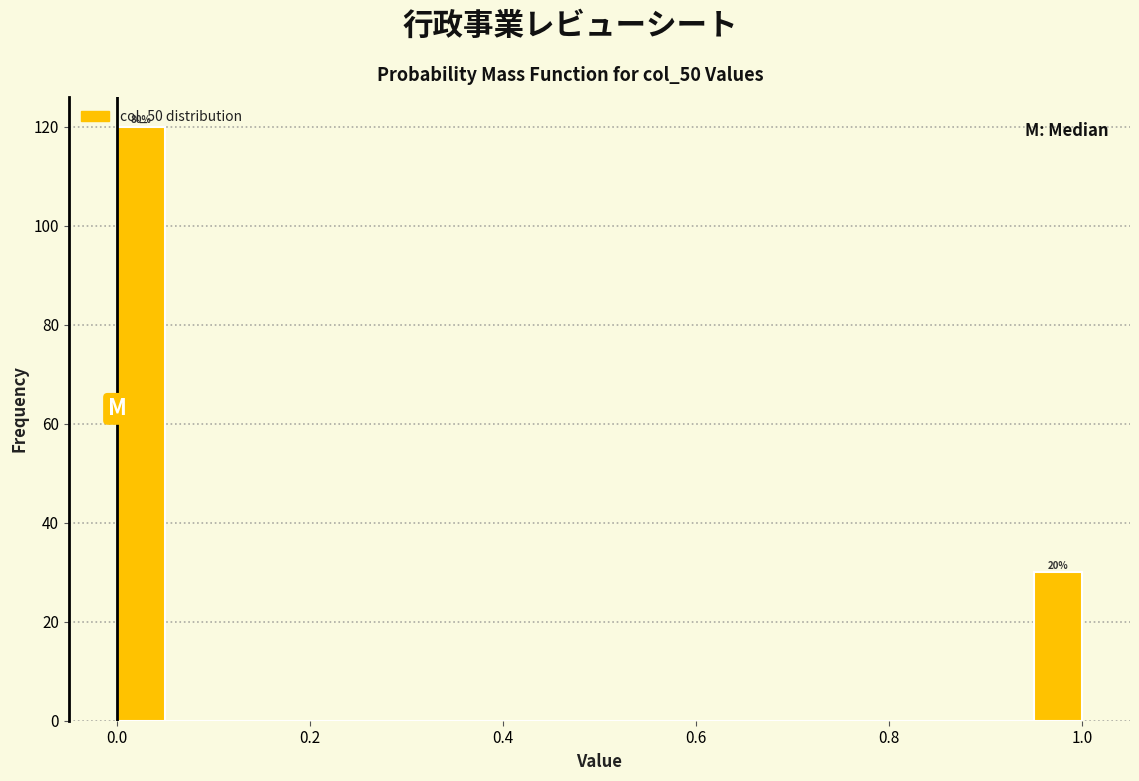

Around what value on the x-axis is the tallest bar? Give the approximate position of its centre, as read against the axis.

0.02